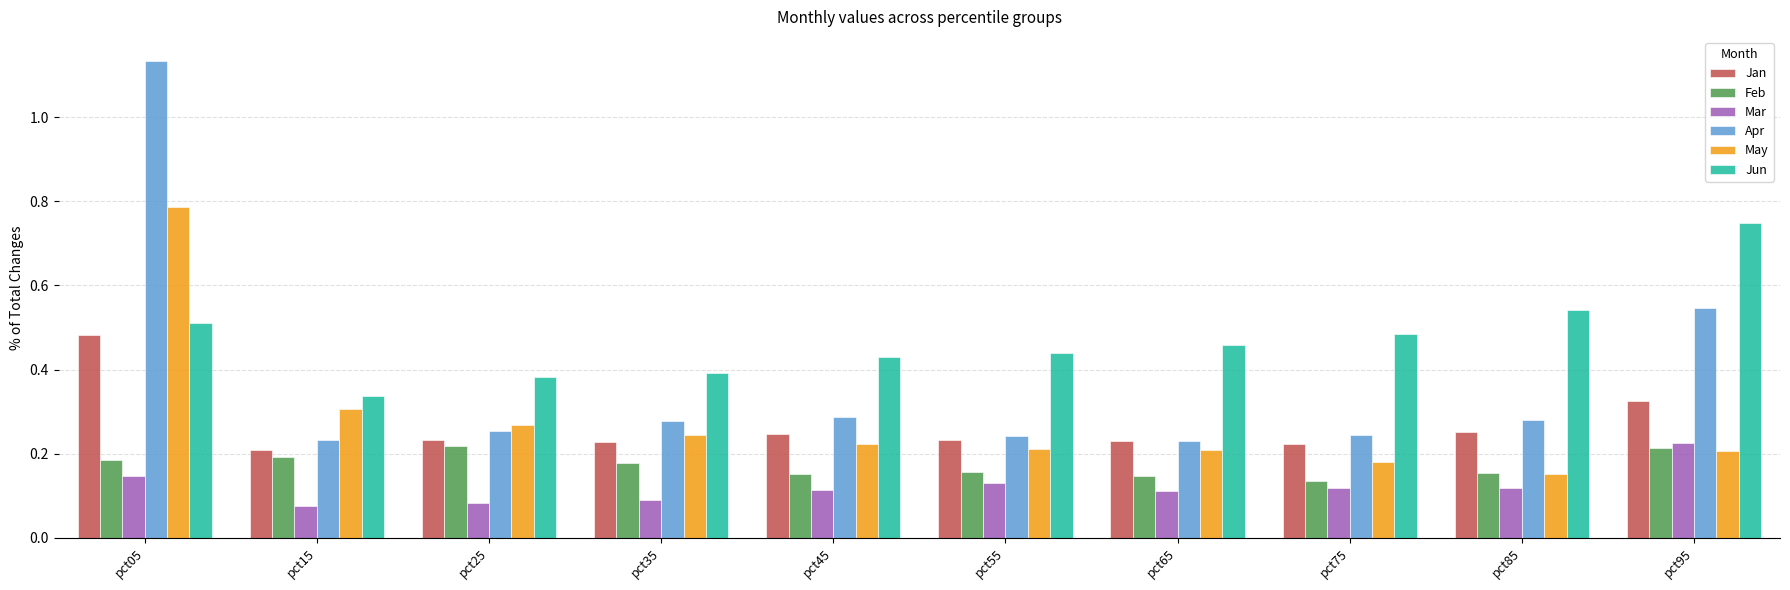

Is the value of Mar at pct65 greater than the value of Jun at pct75?

No